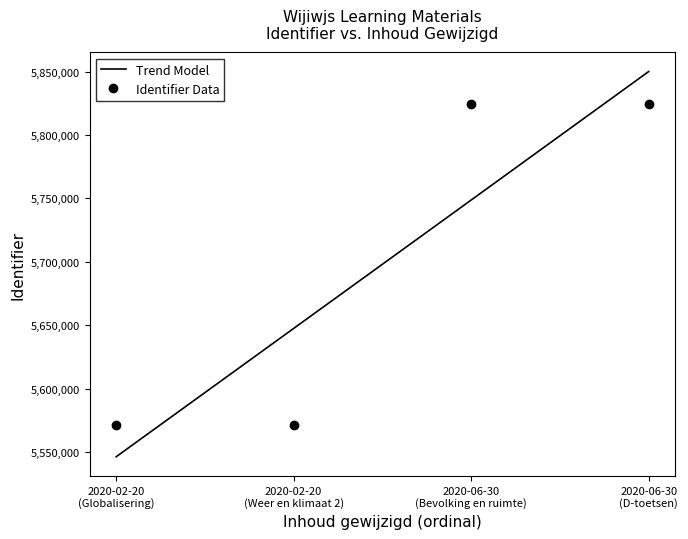

Reading right to left, list all the values displayed in this chart.

5824779	5824632	5571510	5571509